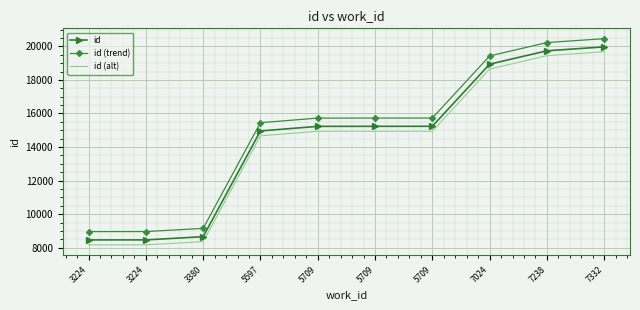

Reading right to left, extract all data points from this chart.

id: 19970.0	19736.0	18939.0	15237.0	15235.0	15233.0	14959.0	8658.0	8468.0	8466.0
id (trend): 20460.0	20226.1	19429.5	15729.4	15727.4	15725.4	15451.5	9153.7	8963.8	8961.8
id (alt): 19680.0	19445.9	18648.5	14944.6	14942.6	14940.6	14666.5	8362.3	8172.2	8170.2